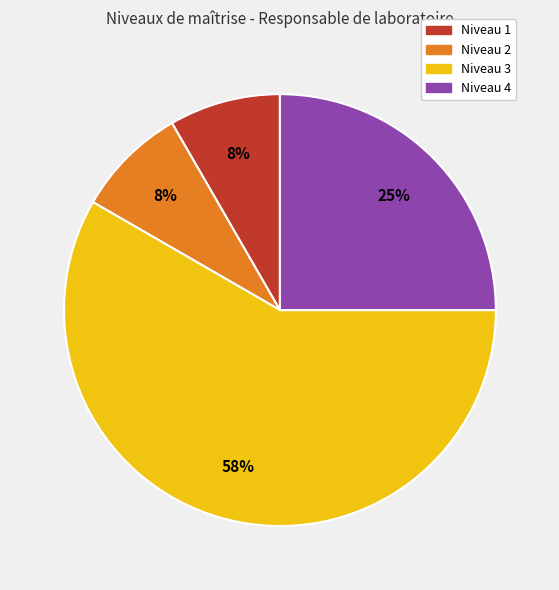

To the nearest percent, what is the average slice percentage?

25%